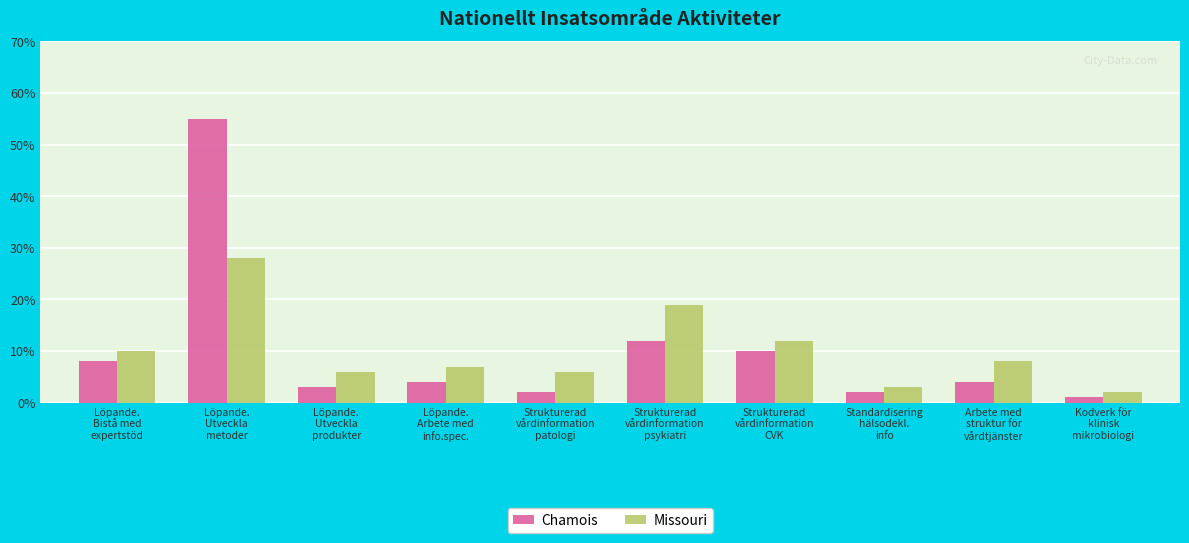

How many categories are shown in the chart?

10